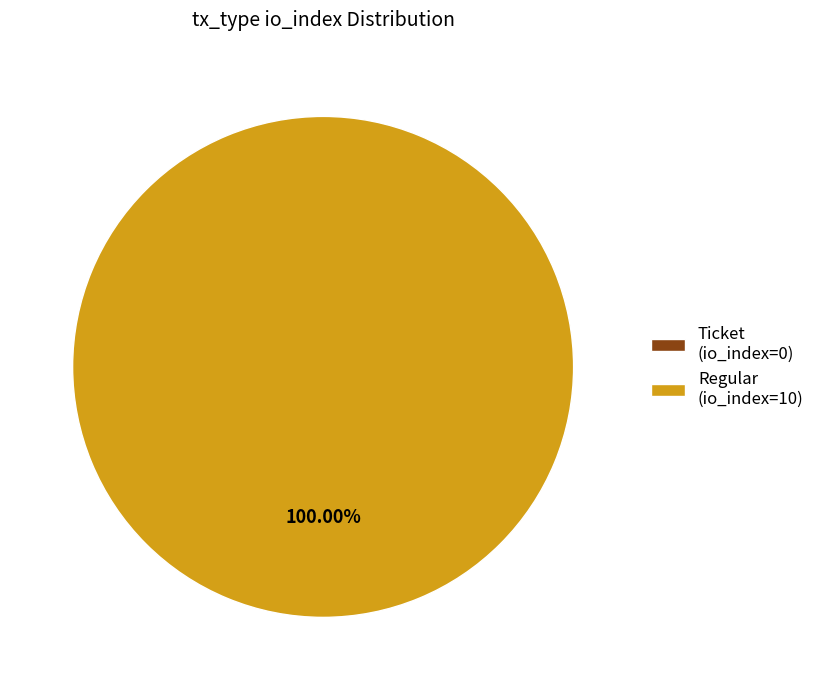

Count the number of slices in the pie.

2